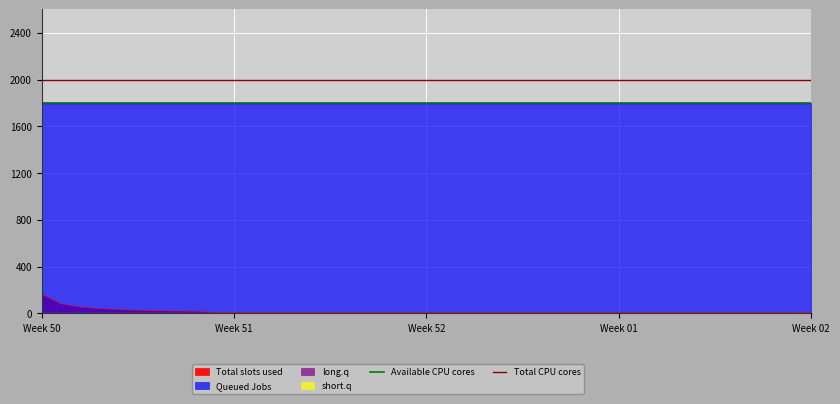

What is the maximum value for Total slots used?

163.3